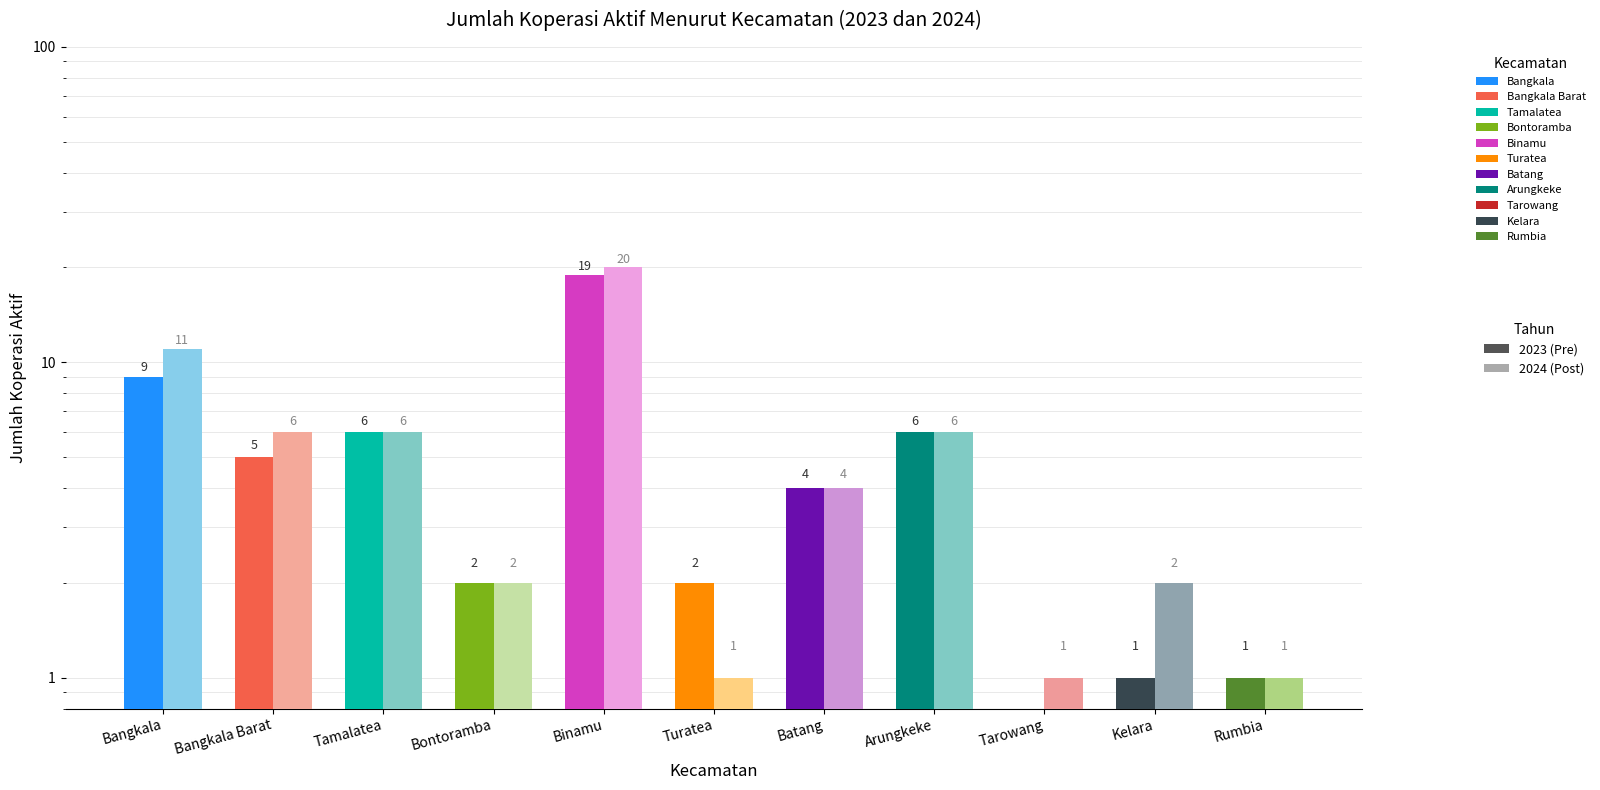

Reading left to right, list all the values displayed in this chart.

2023: Bangkala=9	Bangkala Barat=5	Tamalatea=6	Bontoramba=2	Binamu=19	Turatea=2	Batang=4	Arungkeke=6	Tarowang=0	Kelara=1	Rumbia=1
2024: Bangkala=11	Bangkala Barat=6	Tamalatea=6	Bontoramba=2	Binamu=20	Turatea=1	Batang=4	Arungkeke=6	Tarowang=1	Kelara=2	Rumbia=1